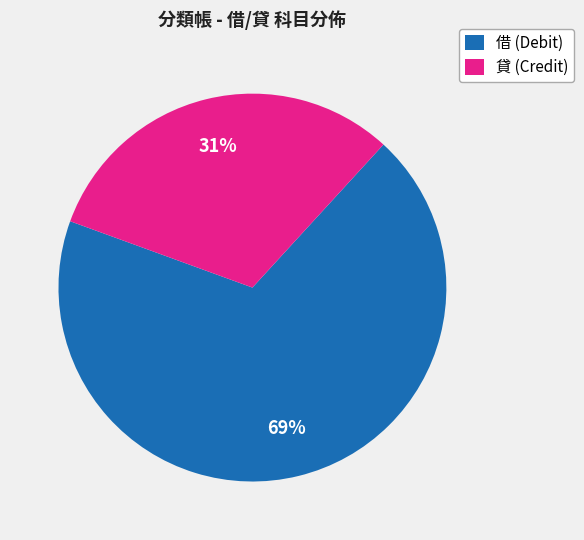

Is the sum of 貸 and 借 greater than half?

Yes